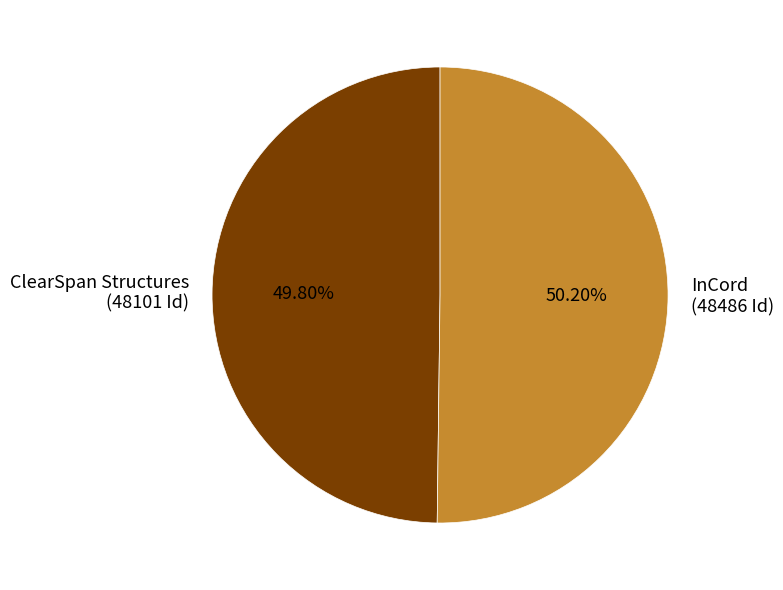

True or false: ClearSpan Structures accounts for 50% of the total.

True